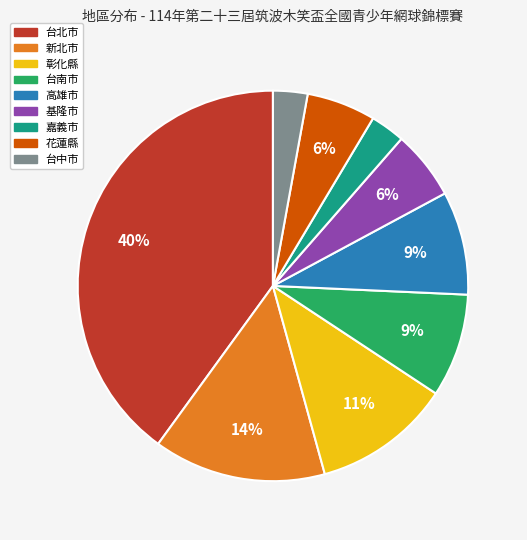

Which slice is the largest?

台北市